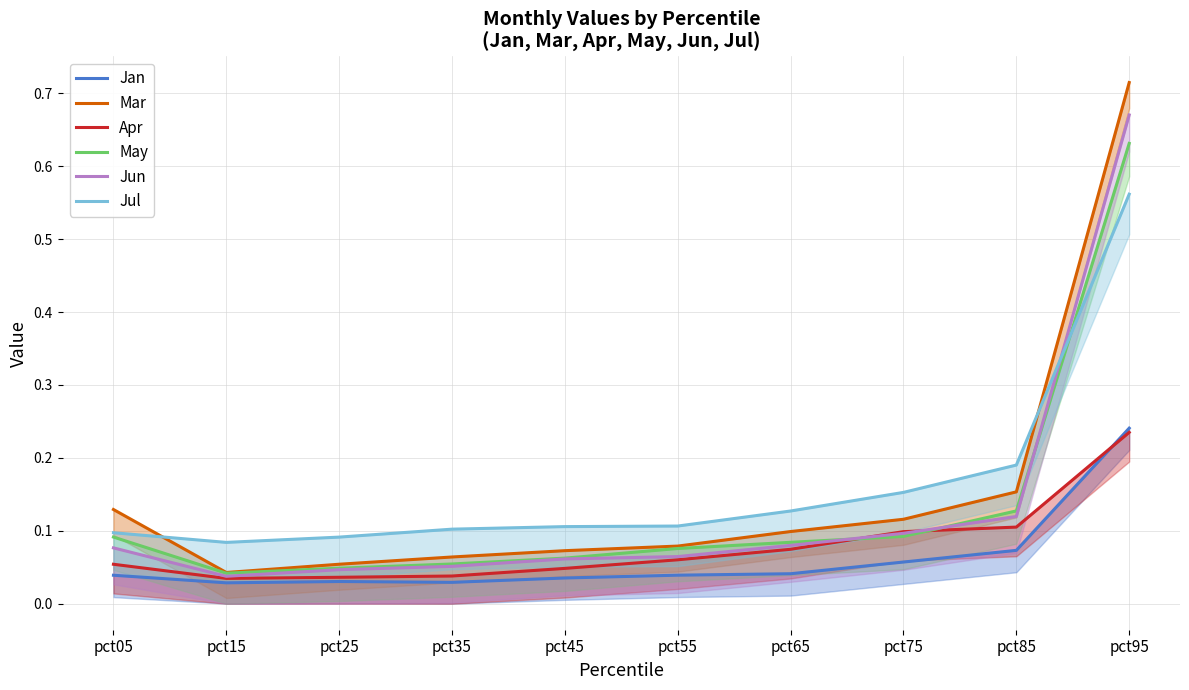

True or false: Jun and Mar intersect in this chart.

False